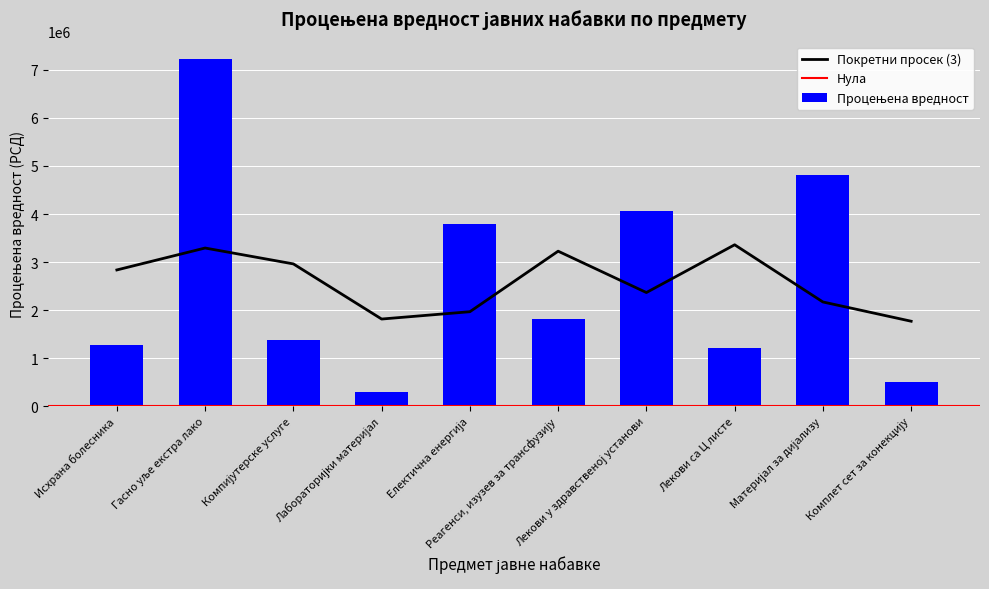

Rank the categories by value from highest to lowest.

Гасно уље екстра лако, Материјал за дијализу, Лекови у здравственој установи, Електична енергија, Реагенси, изузев за трансфузију, Компијутерске услуге, Исхрана болесника, Лекови са Ц листе, Комплет сет за конекцију, Лабораторијки материјал